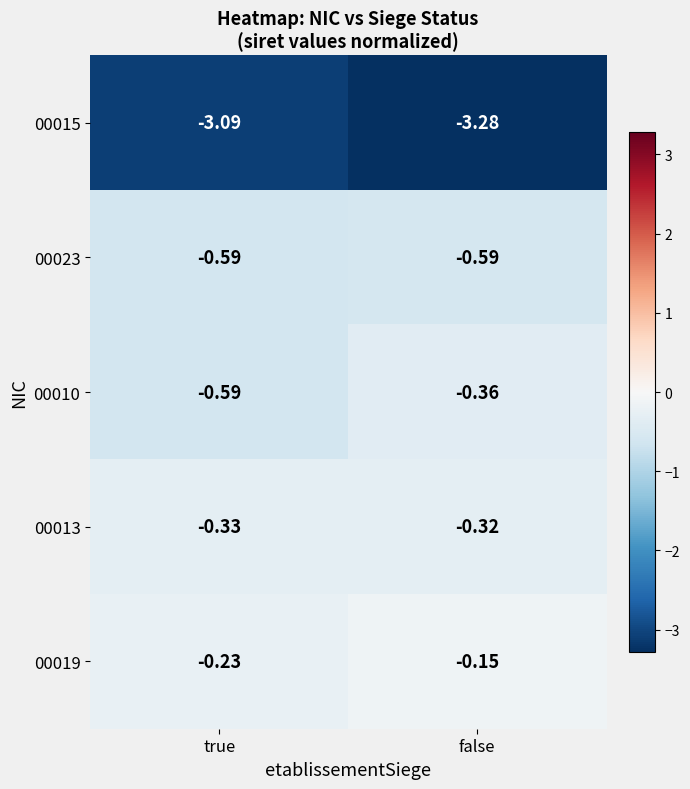

Is the value of 00010 at true greater than the value of 00019 at false?

No